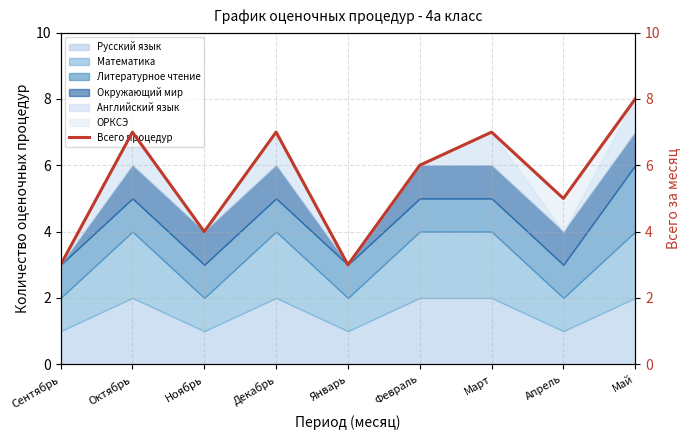

Count the values in the range 4 to 7.

6